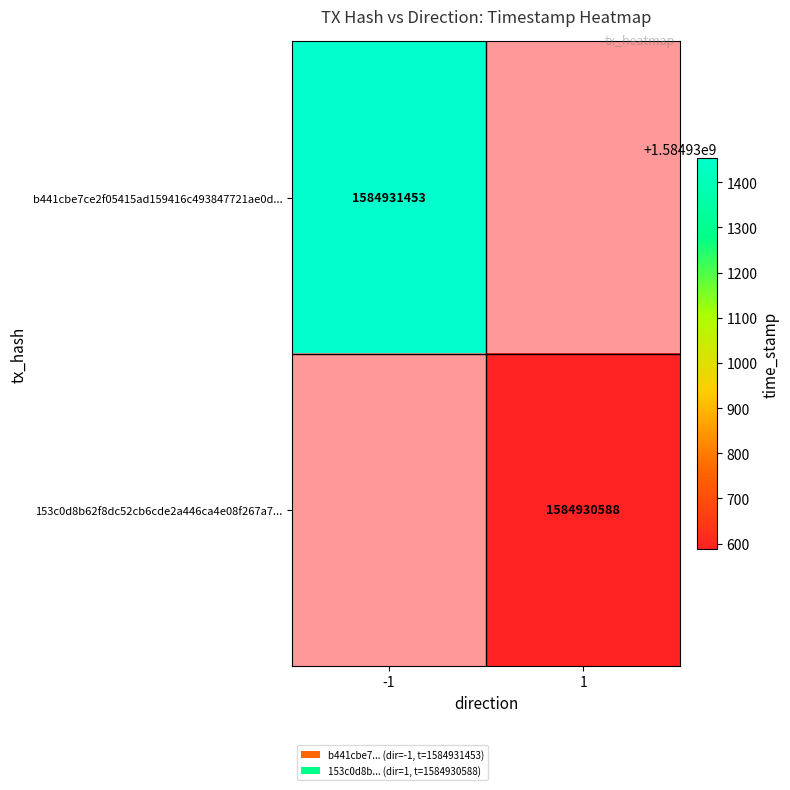

What is the highest value of the b441cbe7ce2f05415ad159416c493847721ae0d series?

1584931453